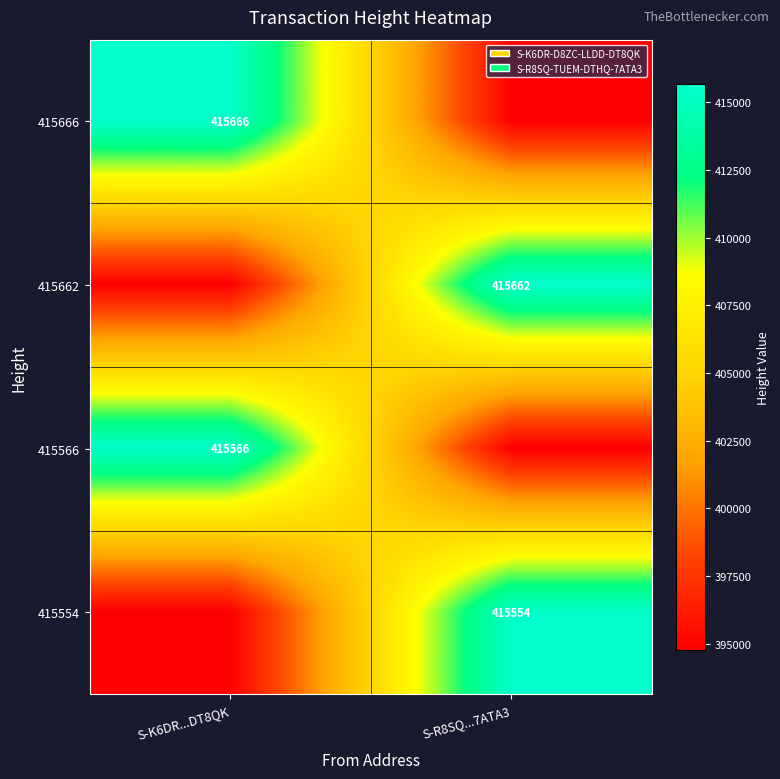

Is the value of 415662 at S-R8SQ...7ATA3 greater than the value of 415566 at S-K6DR...DT8QK?

Yes